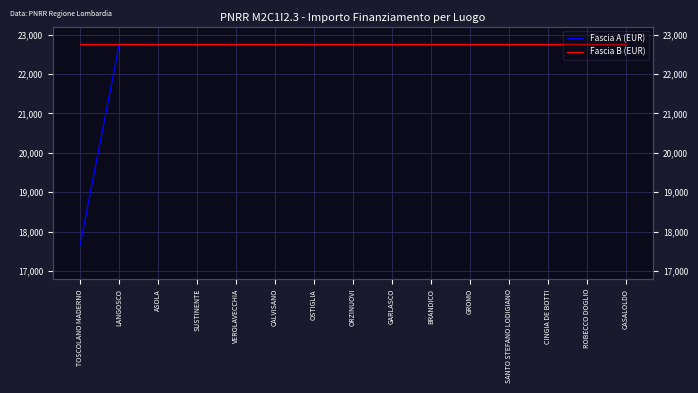

The value of Fascia B (EUR) at CASALOLDO is 10972.1. True or false?

False